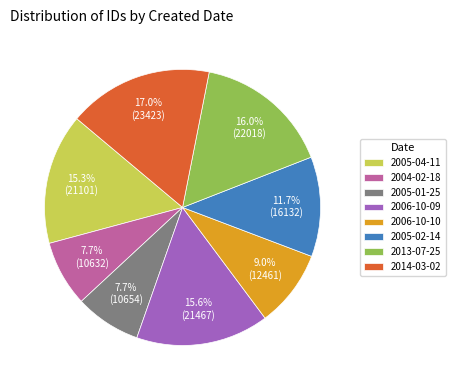

Which slice is the largest?

2014-03-02